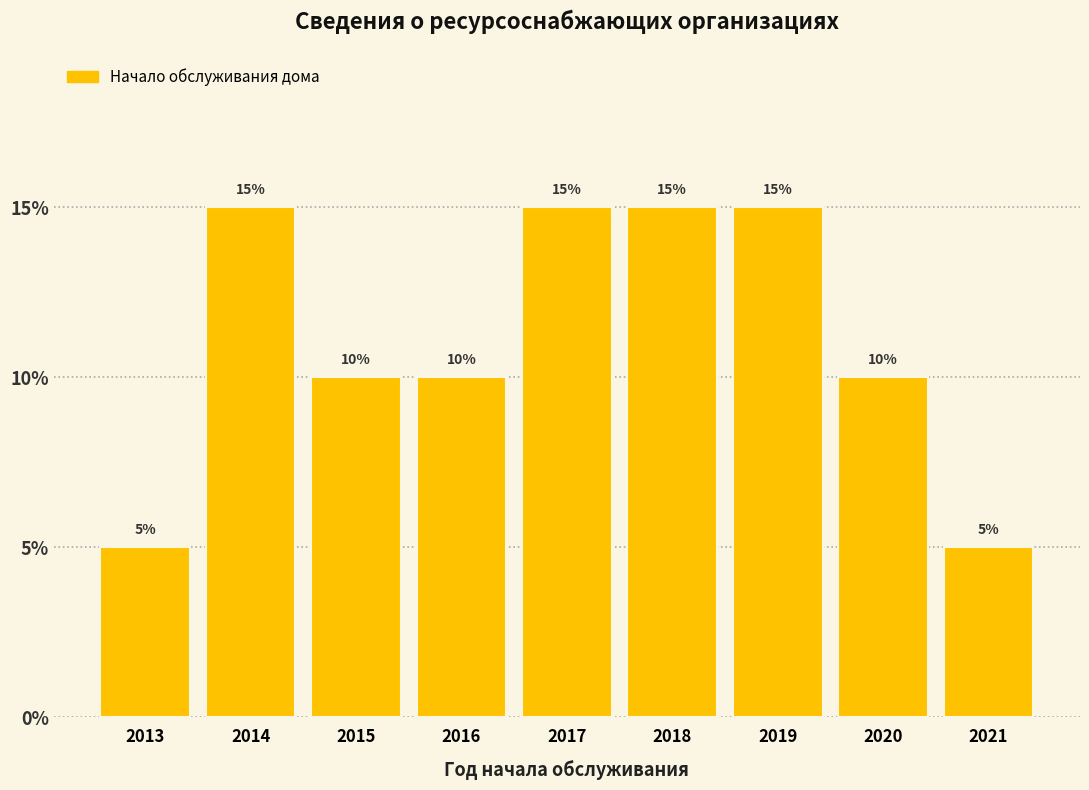

Reading left to right, list all the values displayed in this chart.

5	15	10	10	15	15	15	10	5